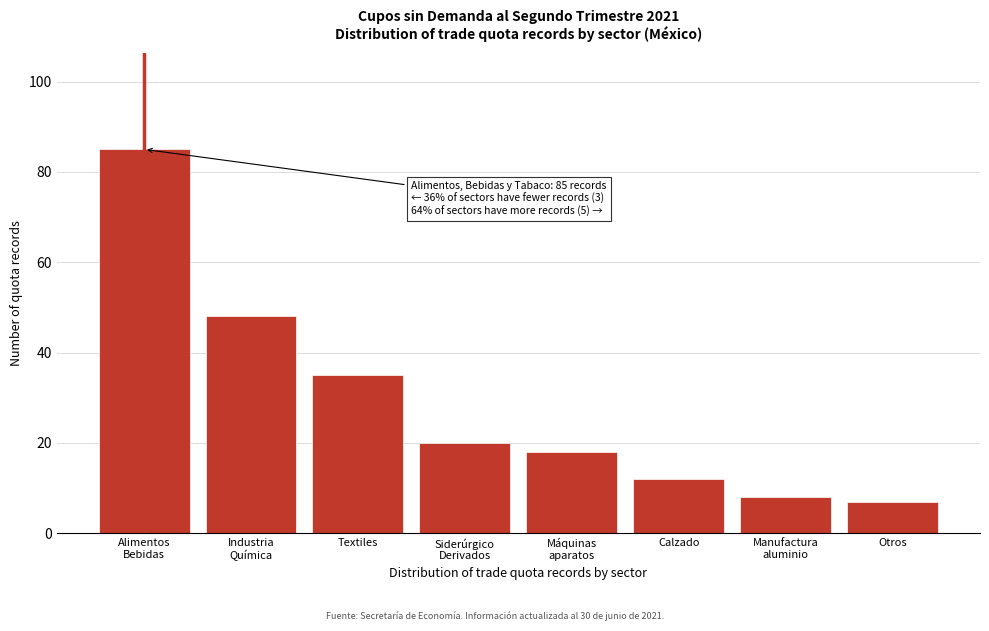

Reading left to right, extract all data points from this chart.

85	48	35	20	18	12	8	7